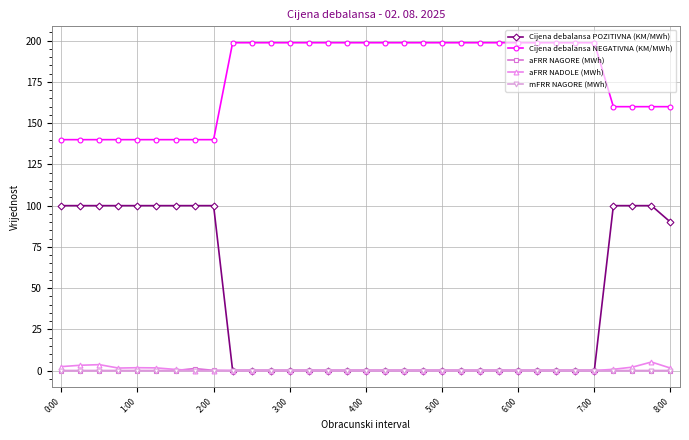

What is the highest value of the Cijena debalansa NEGATIVNA (KM/MWh) series?

198.8